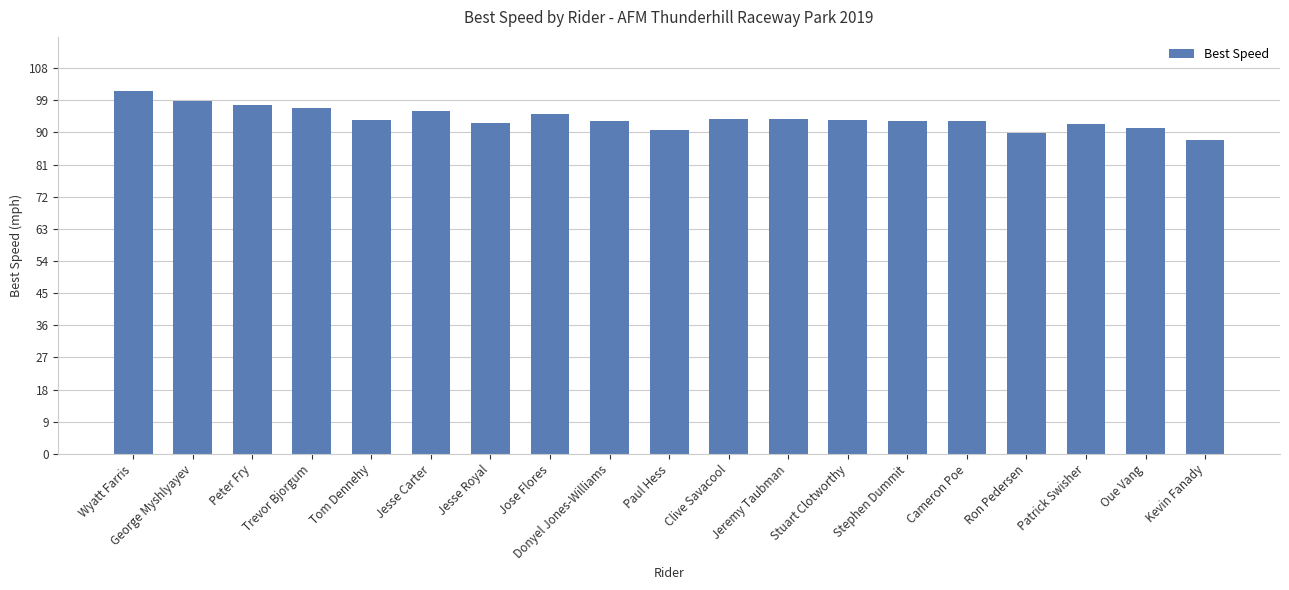

What is the minimum value shown in the chart?

88.0